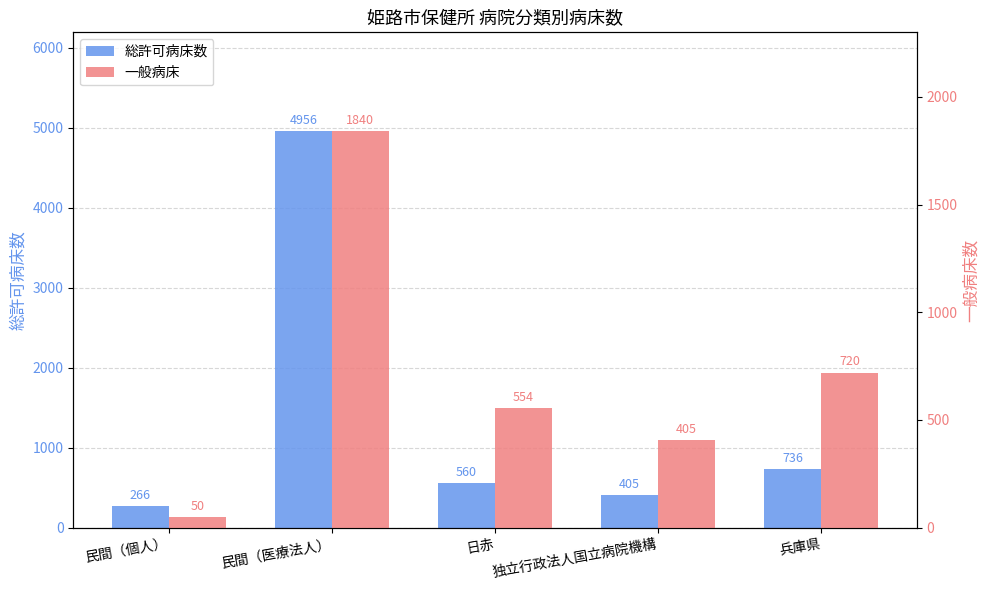

Is the value of 総許可病床数 at 民間（医療法人） greater than the value of 一般病床 at 日赤?

Yes